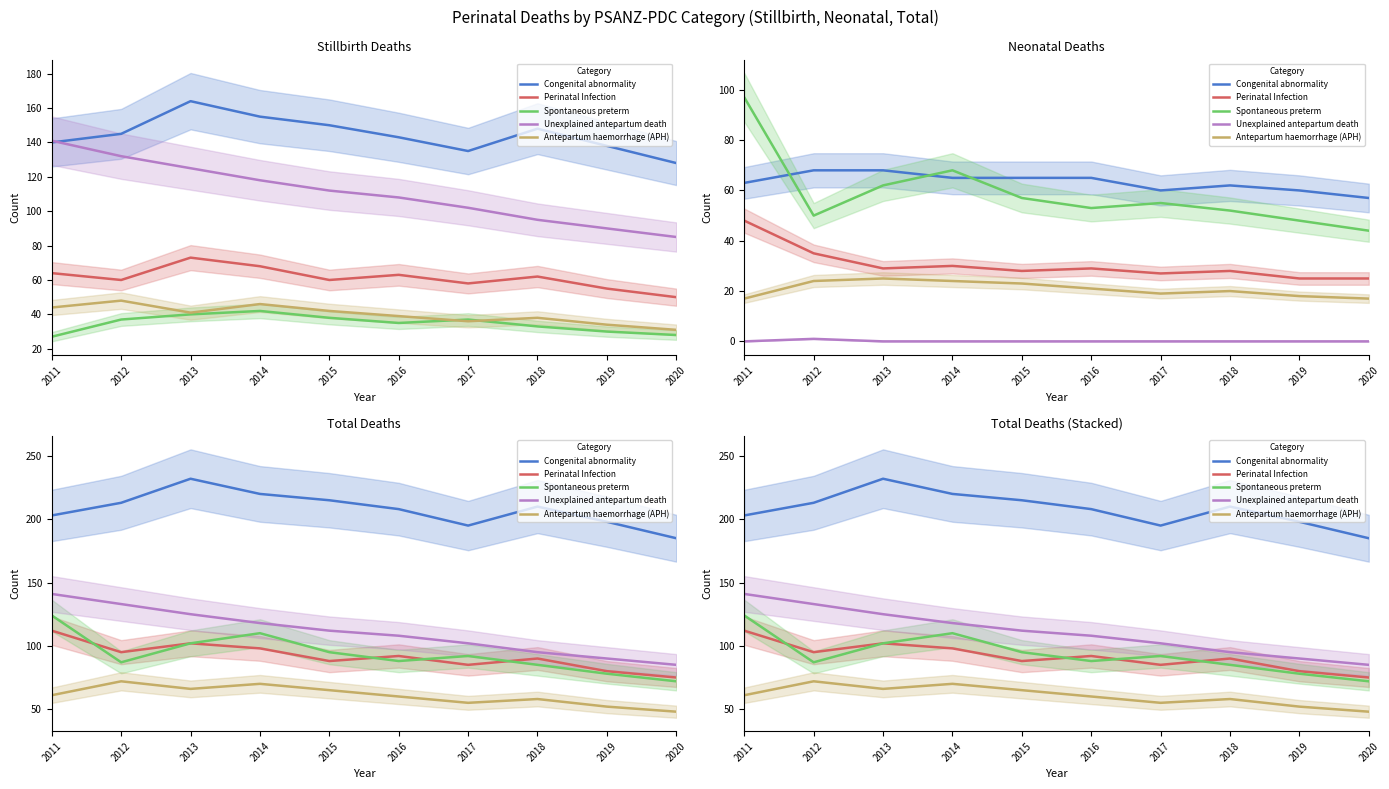

Between 2016 and 2014, which is larger?

2014